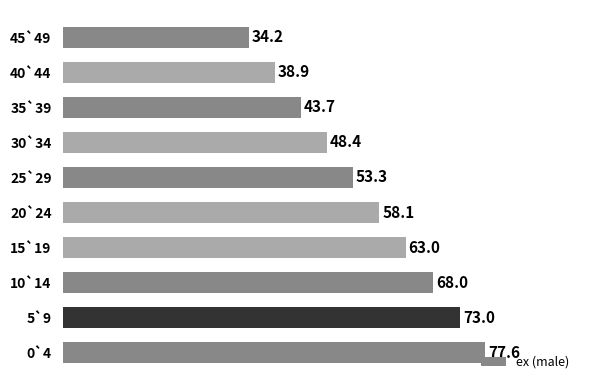

Approximately how many times larger is the value at 5`9 compared to 15`19?

1.2